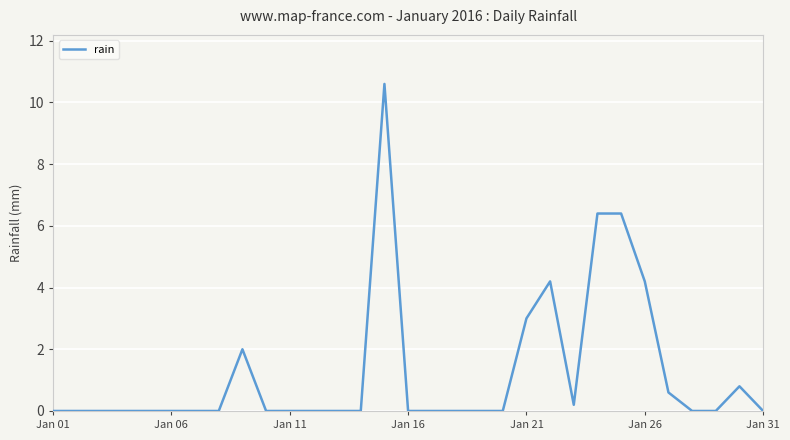

How many lines are shown in the chart?

1